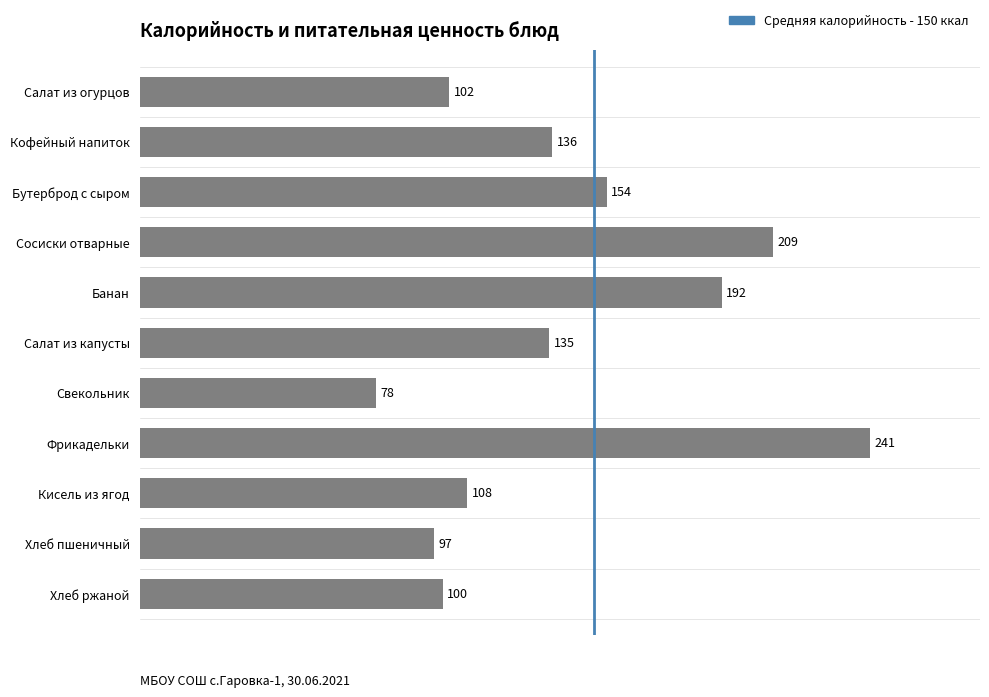

Are the bars grouped side by side (vs. stacked)?

No